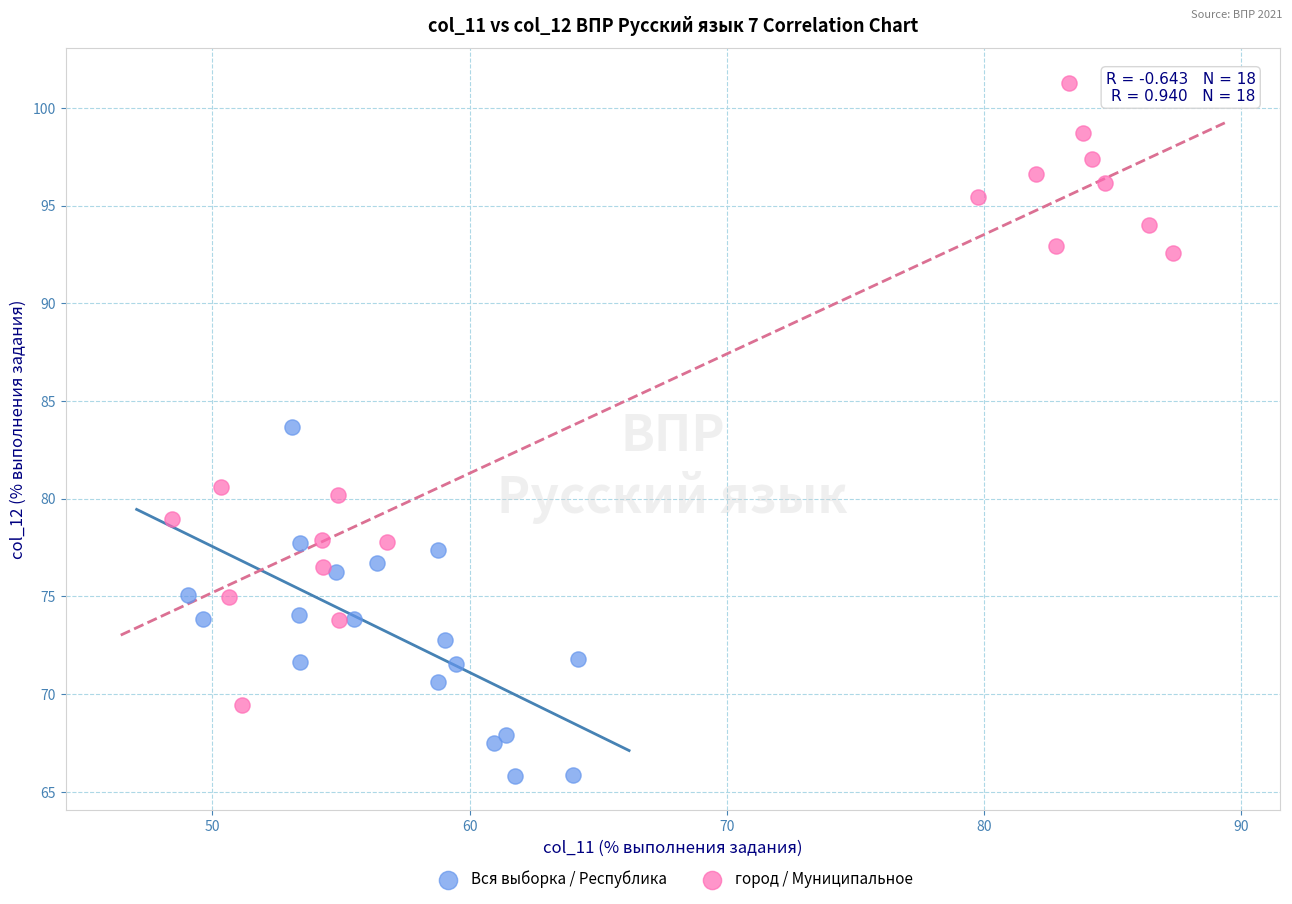

Which series has the widest spread of Y values?

город / Муниципальное